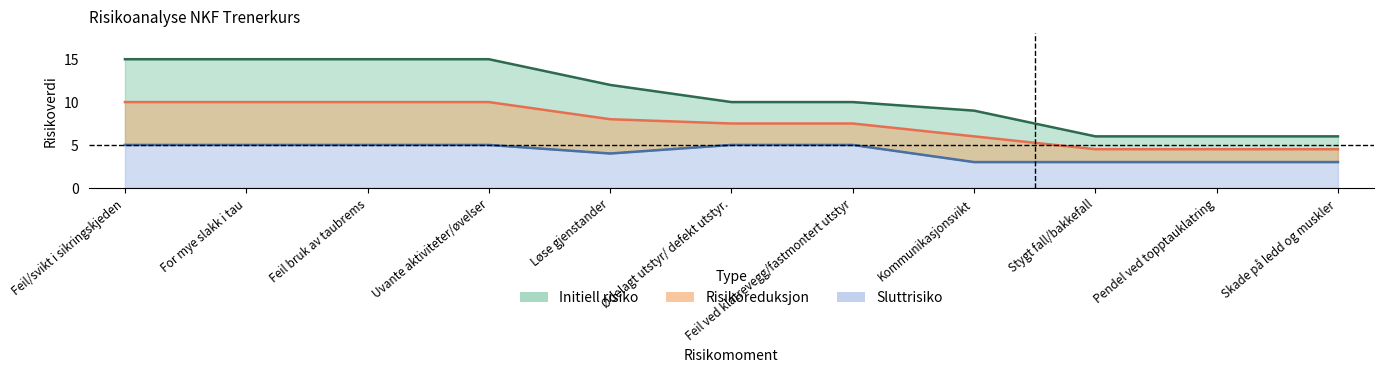

True or false: Initiell risiko and Sluttrisiko cross at least once.

False